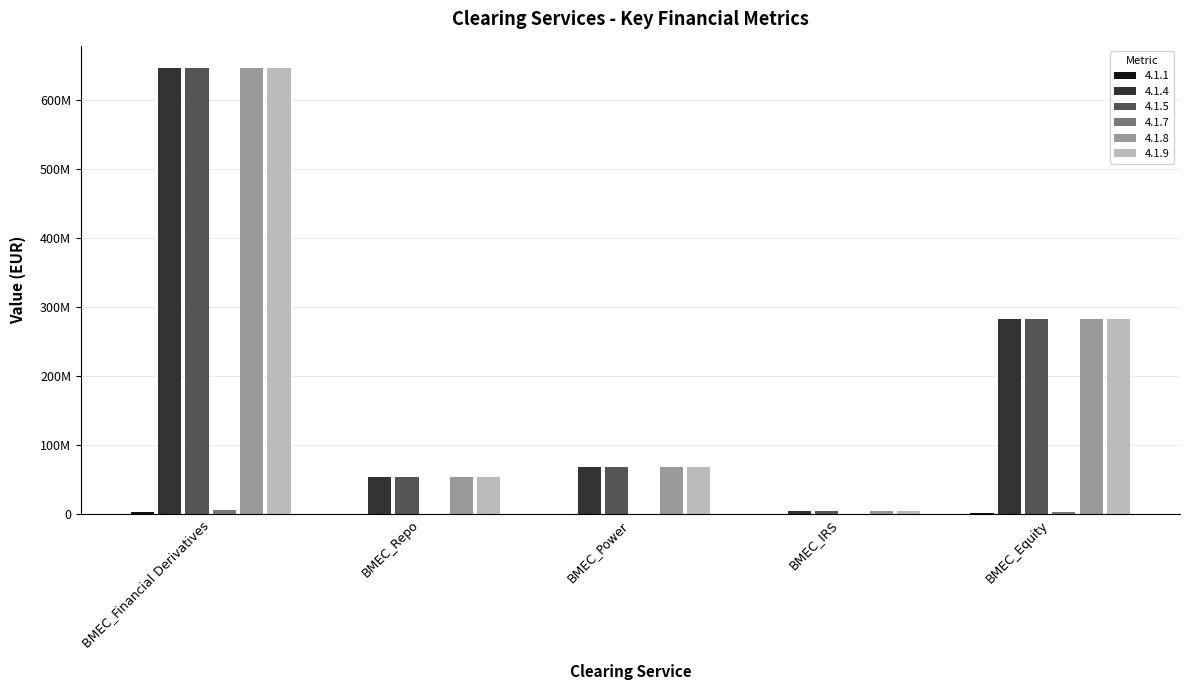

List the series in order of their peak value, highest first.

4.1.4, 4.1.5, 4.1.8, 4.1.9, 4.1.7, 4.1.1